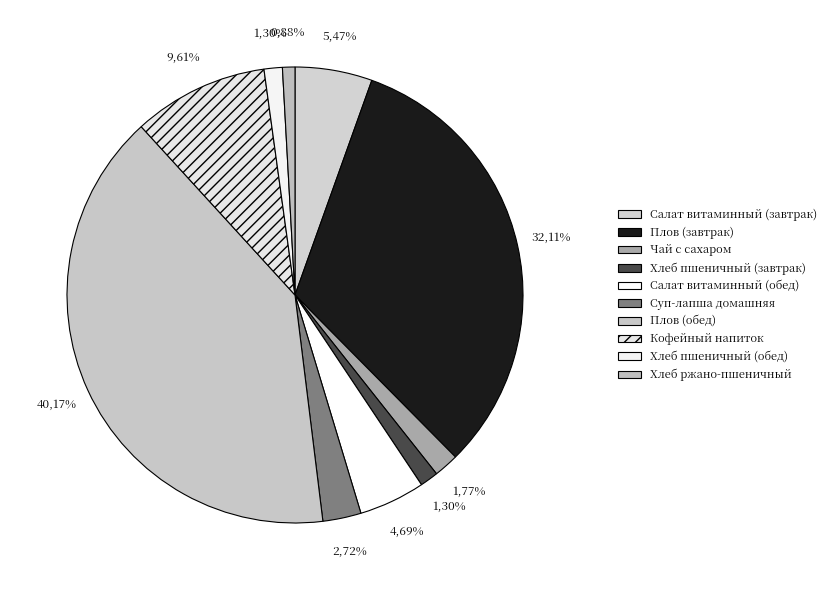

Does Салат витаминный (завтрак) represent more than half of the total?

No